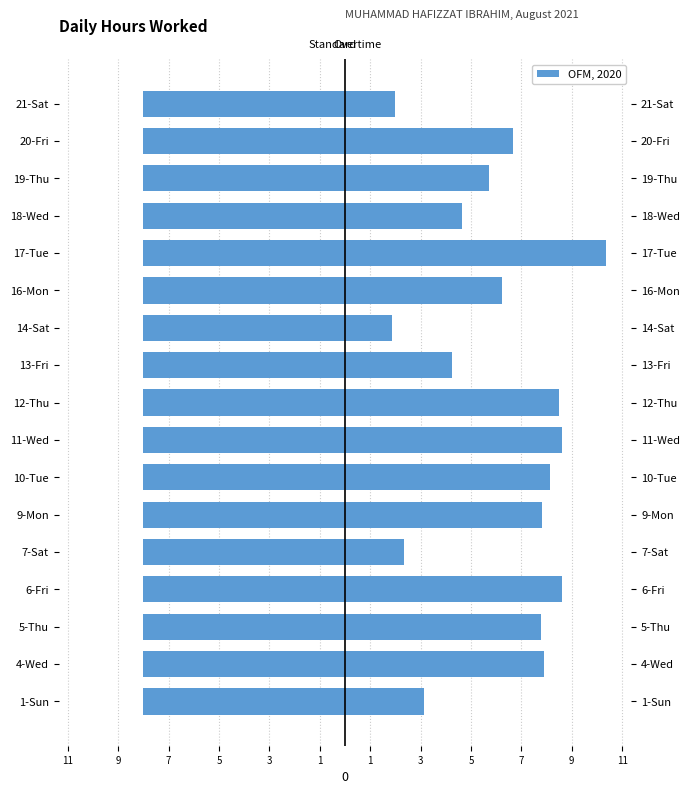

Does the chart contain any negative values?

No